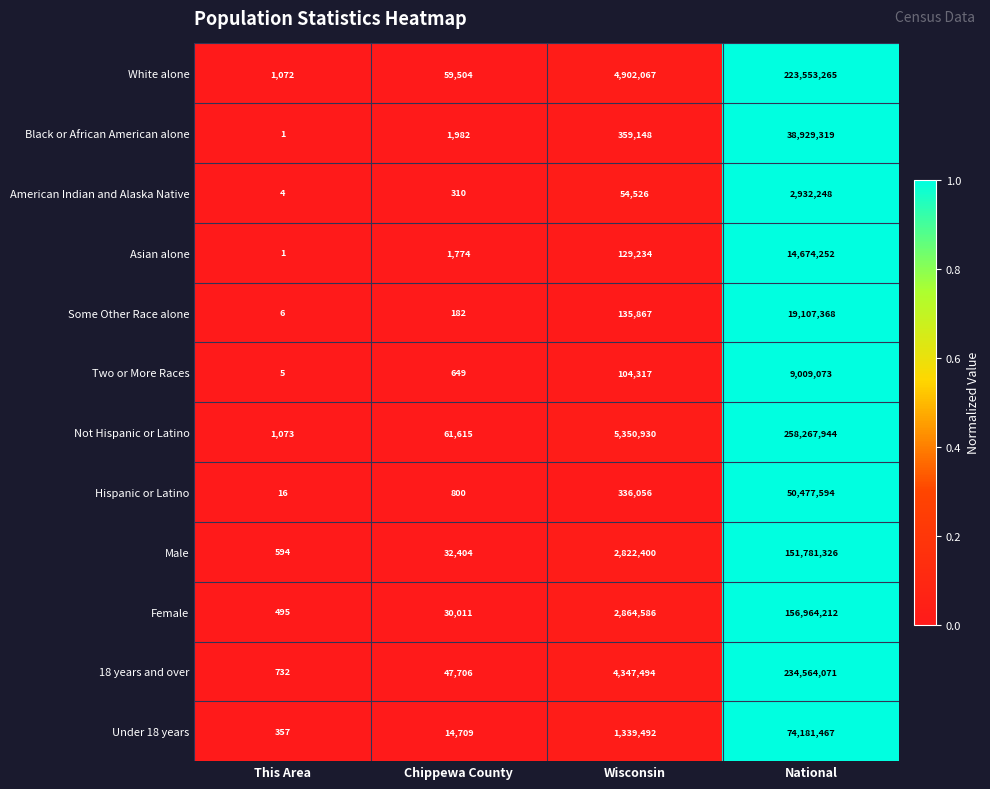

What is the approximate value of American Indian and Alaska Native at This Area?

4